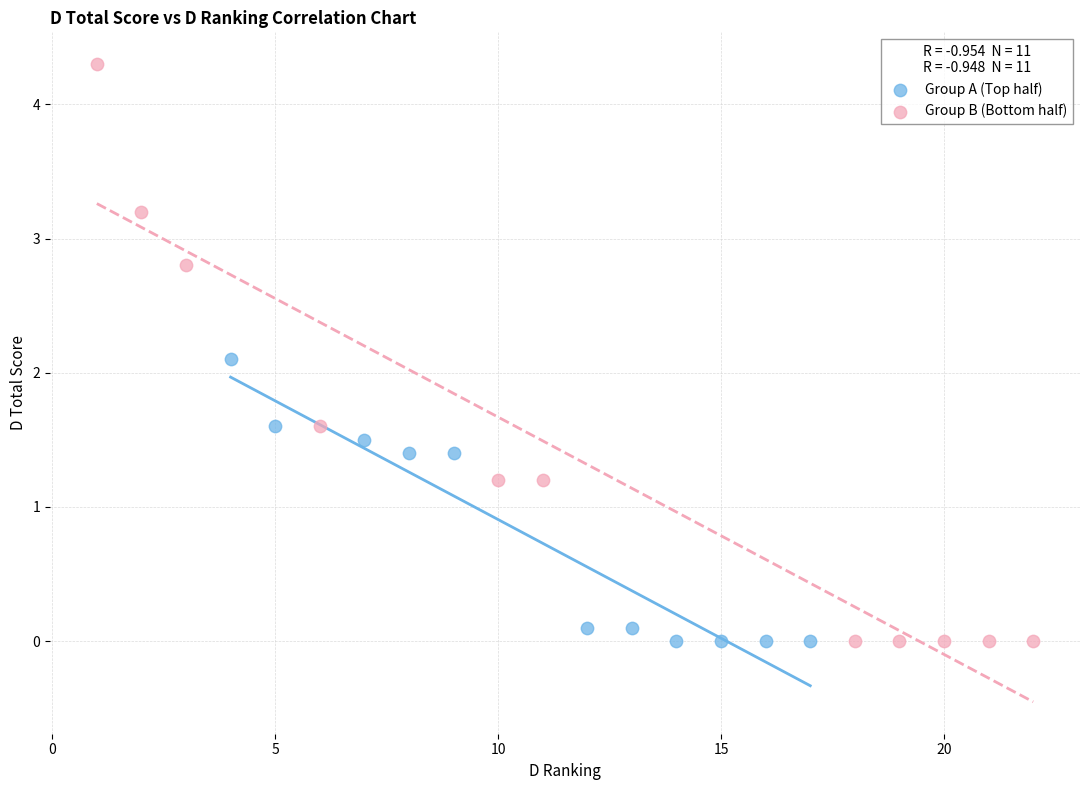

Which series has the largest Y range (max minus min)?

Group B (Bottom half)